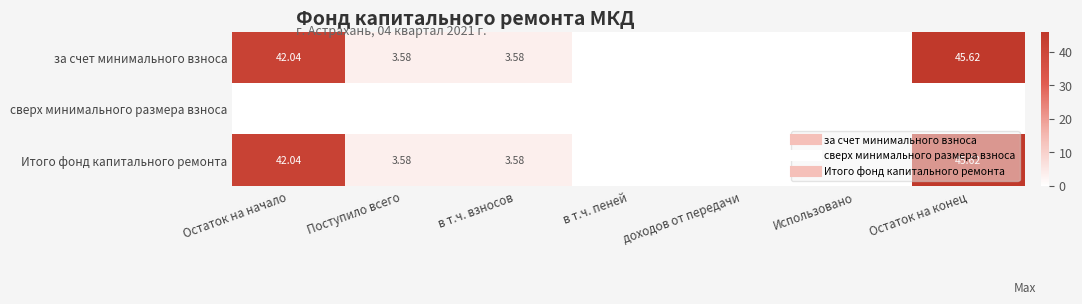

Which series has the largest range (max minus min)?

за счет минимального взноса